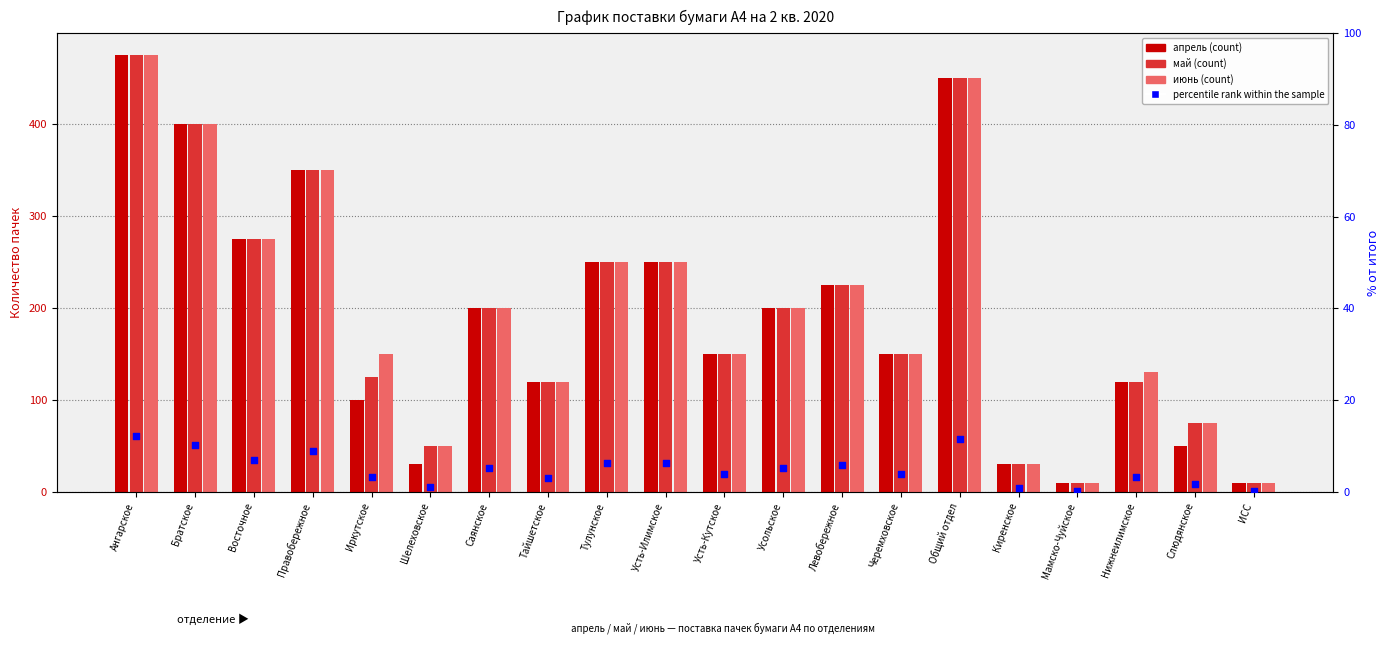

Which series contains the lowest Y value?

percentile rank within the sample